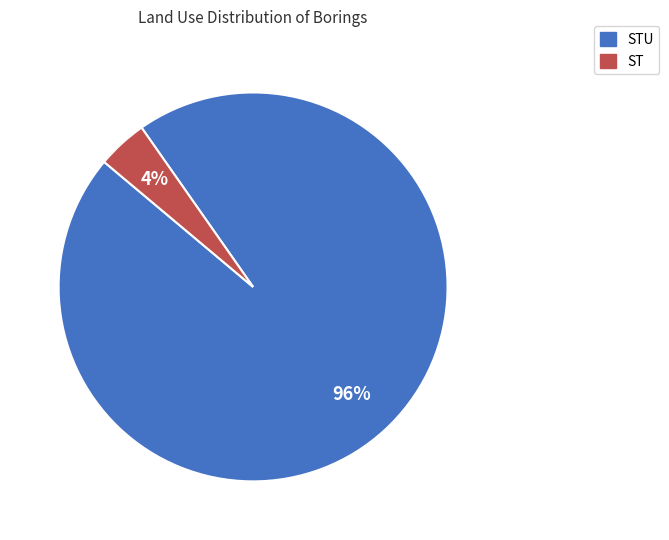

How many slices are in this pie chart?

2